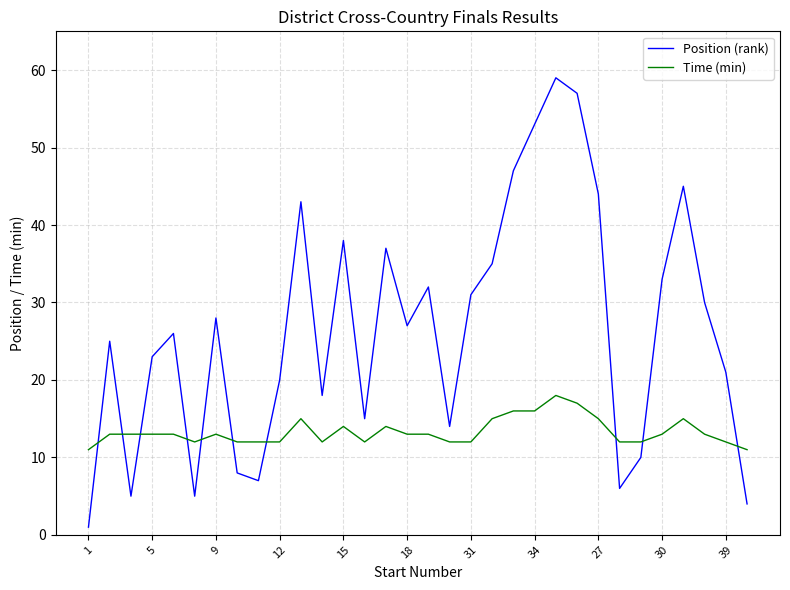

What is the difference between the maximum and minimum values in the Position (rank) series?

58